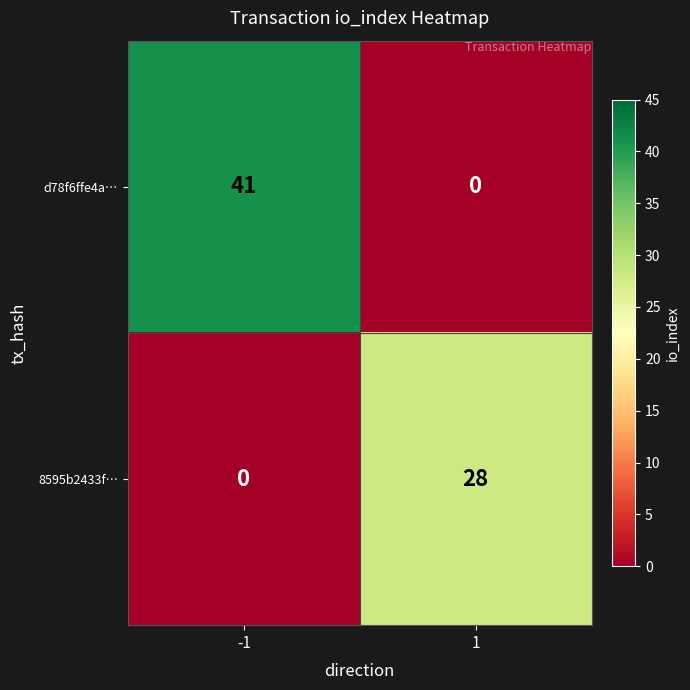

What is the maximum value shown in the chart?

41